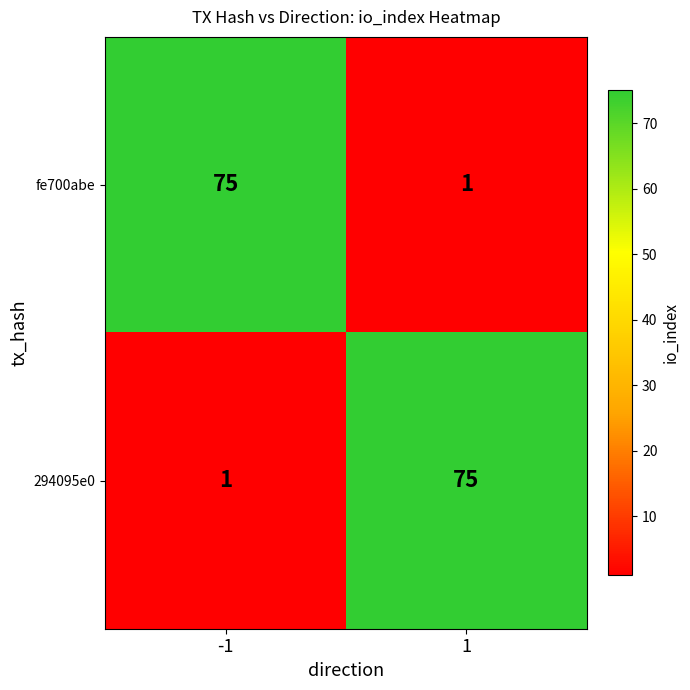

Rank the series at -1 from highest to lowest value.

fe700abe, 294095e0